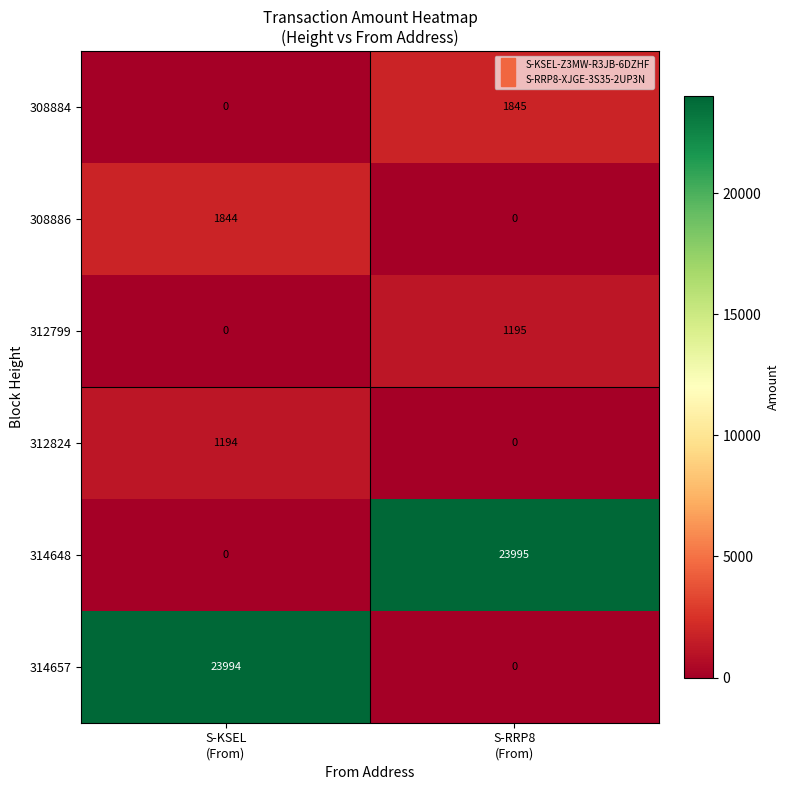

Rank the series by their maximum value, from highest to lowest.

314648, 314657, 308884, 308886, 312799, 312824